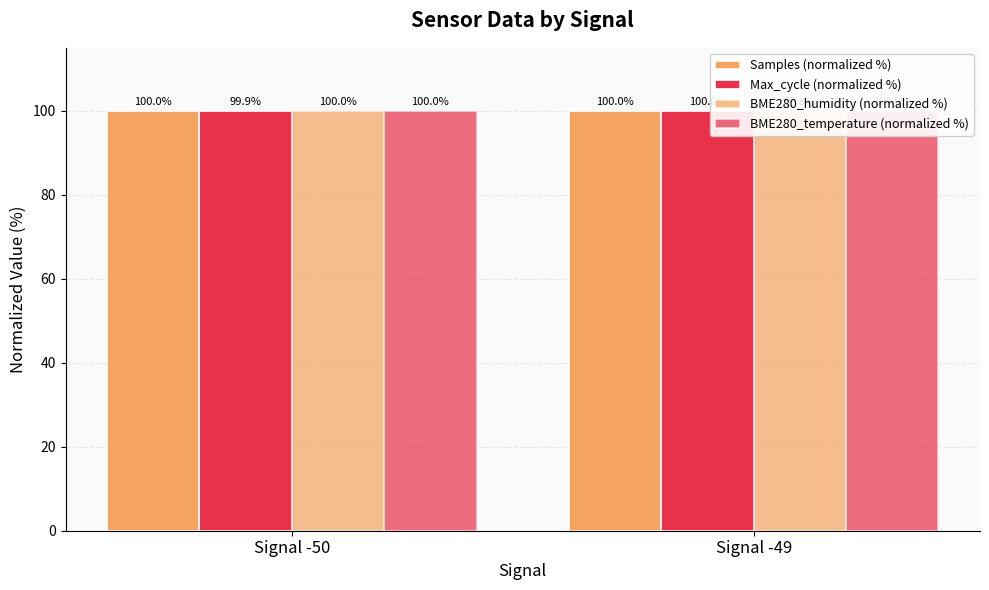

Rank the series by their maximum value, from highest to lowest.

Samples (normalized %), Max_cycle (normalized %), BME280_humidity (normalized %), BME280_temperature (normalized %)